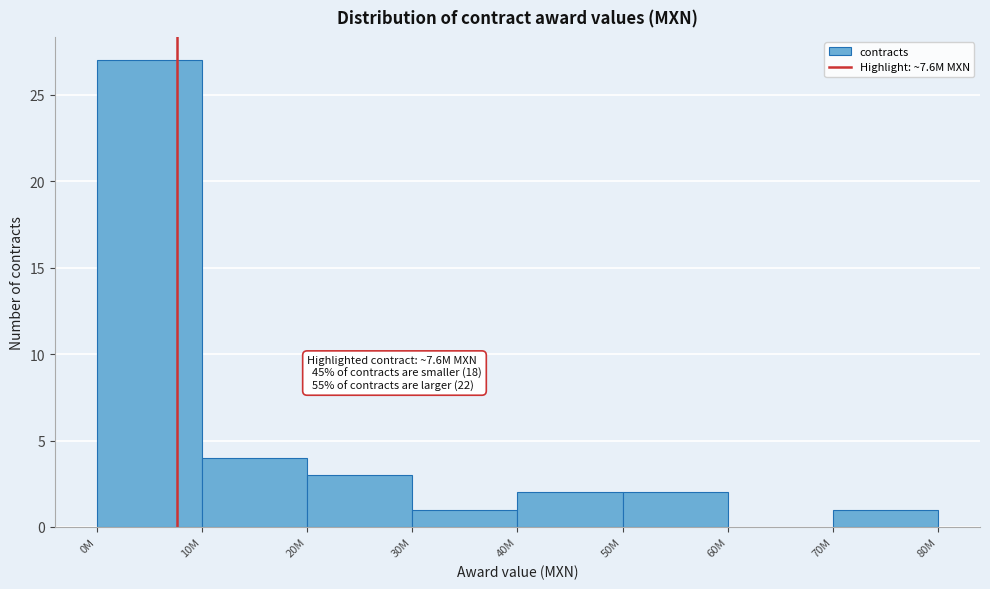

Reading right to left, what are all the values shown in this chart?

70M=1	60M=0	50M=2	40M=2	30M=1	20M=3	10M=4	0M=27